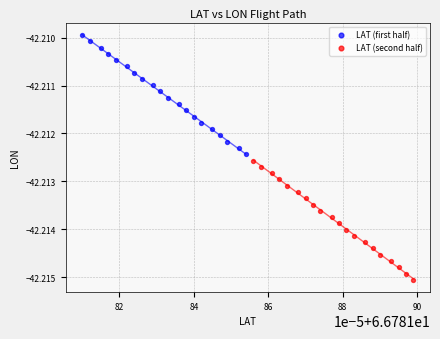

Which series contains the highest Y value?

LAT (first half)